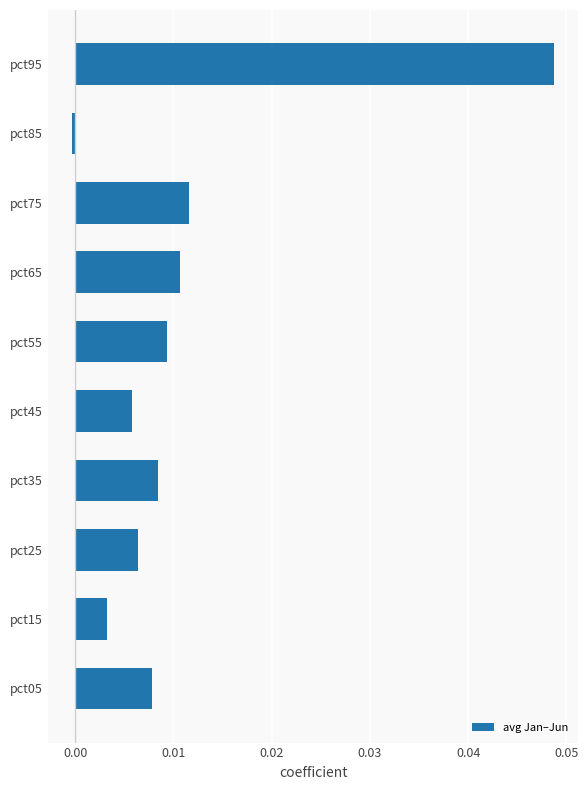

Count the number of categories in the chart.

10